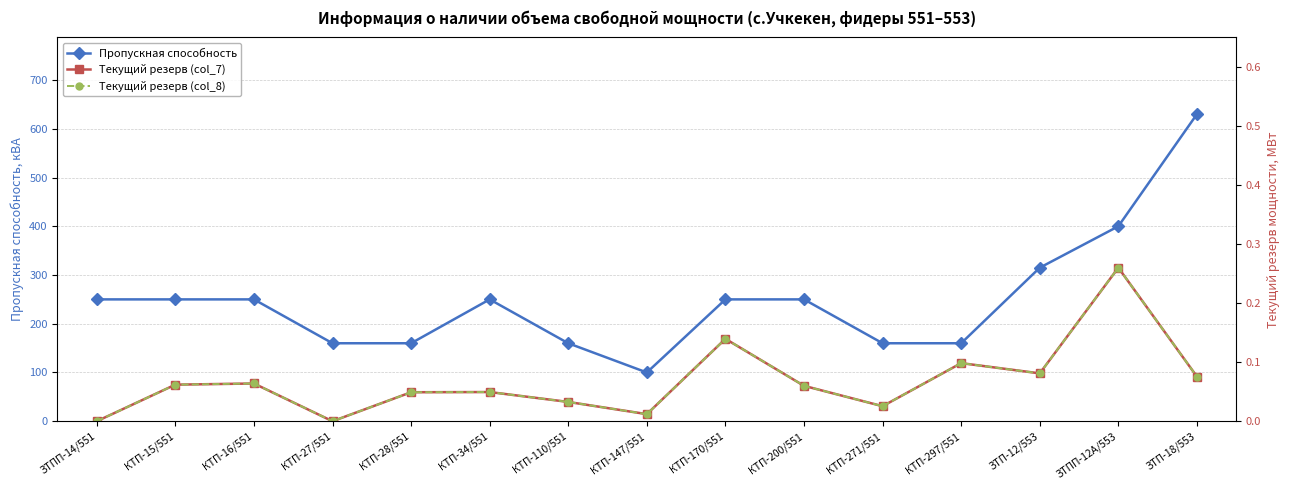

Which category has the lowest value in the Текущий резерв (col_7) series?

ЗТПП-14/551